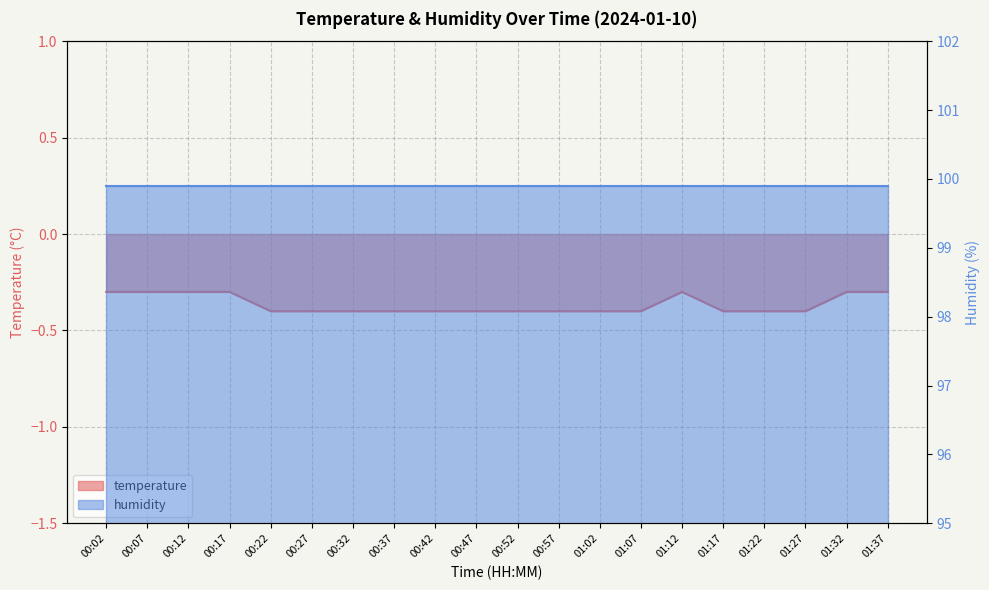

True or false: there are more than 0 points higher than both neighbors.

True